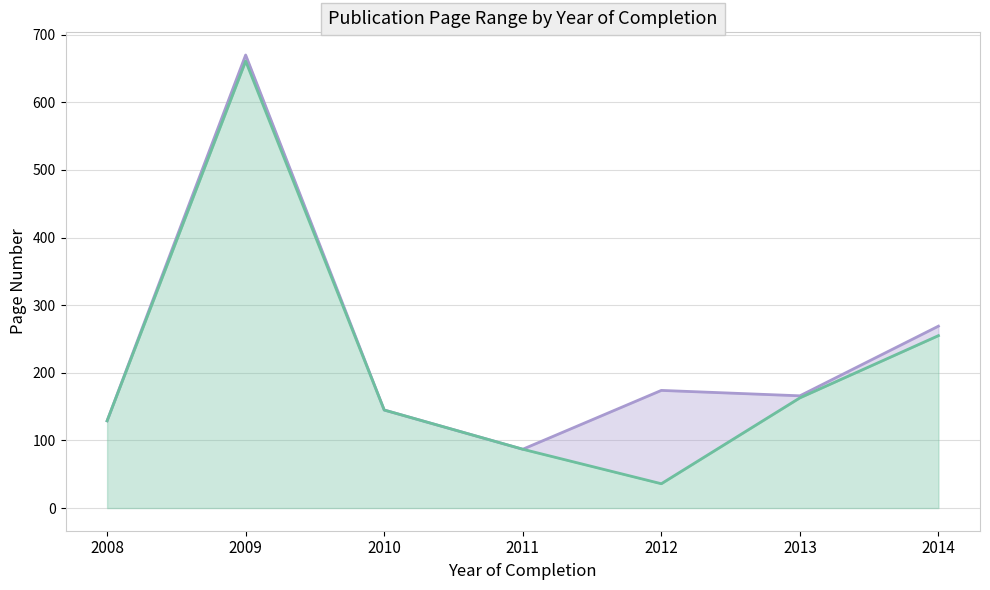

At which category is the sum across all series the highest?

2009